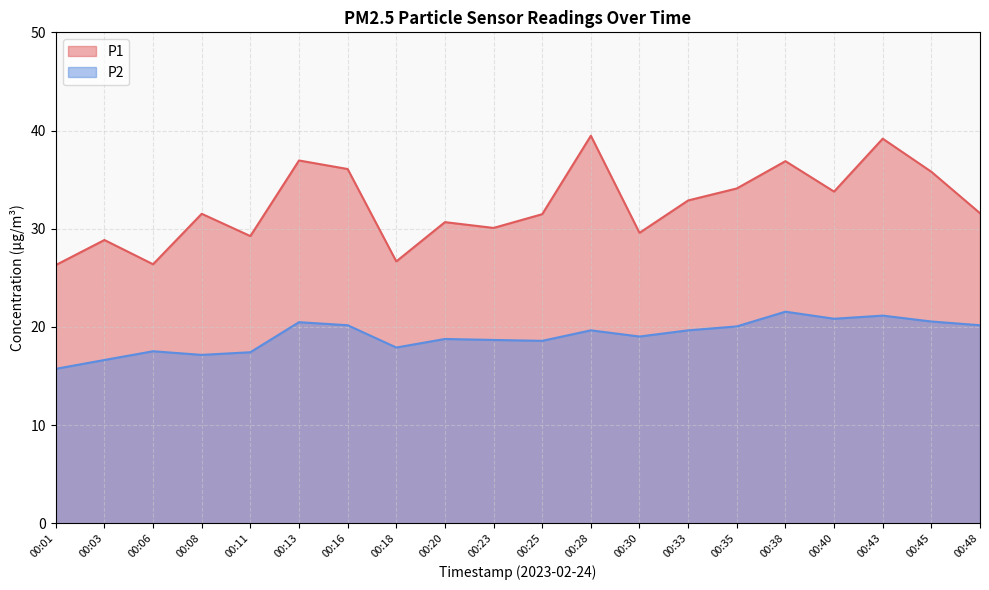

Between 00:06 and 00:33, which is larger?

00:33